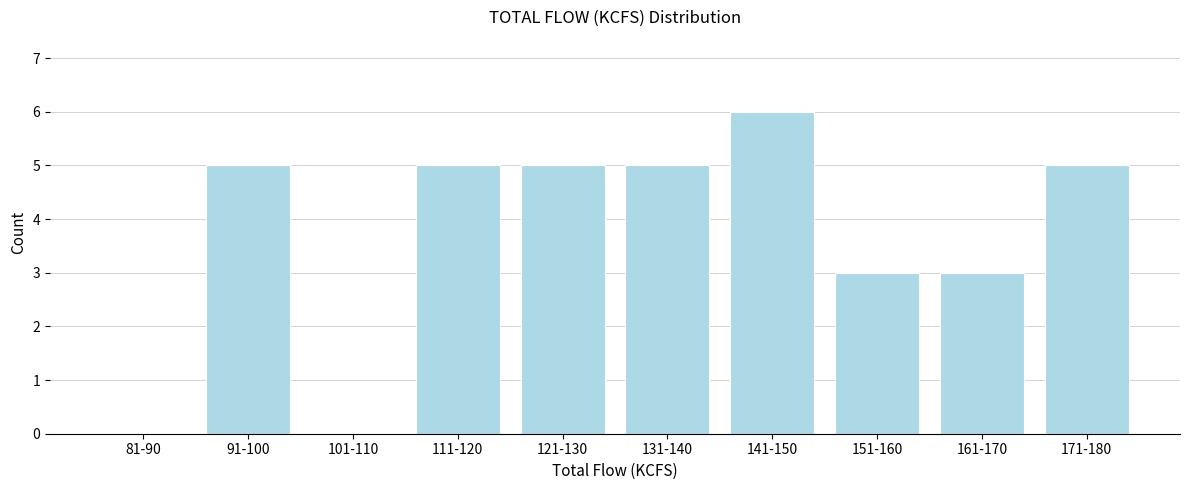

Reading right to left, extract all data points from this chart.

171-180=5	161-170=3	151-160=3	141-150=6	131-140=5	121-130=5	111-120=5	101-110=0	91-100=5	81-90=0